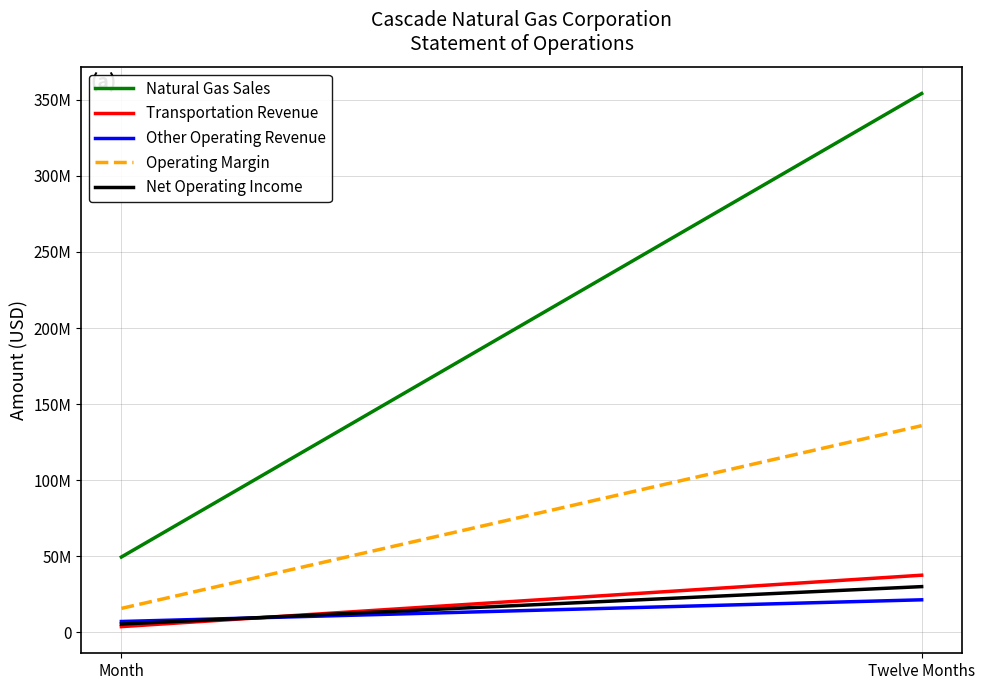

Between Month and Twelve Months, which series saw the biggest shift?

Natural Gas Sales